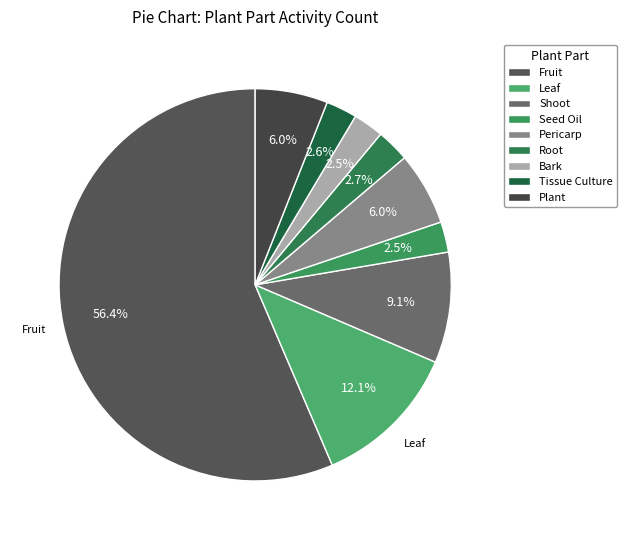

To the nearest percent, what portion does Plant represent?

6%